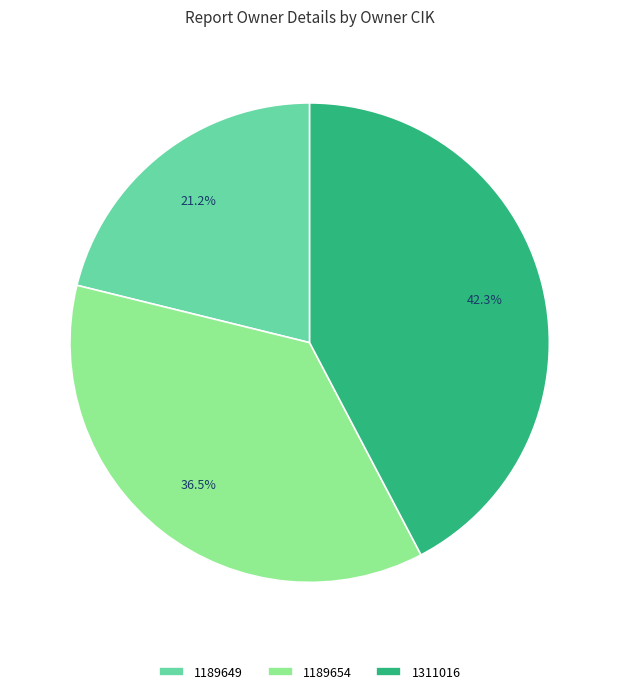

How many slices are in this pie chart?

3